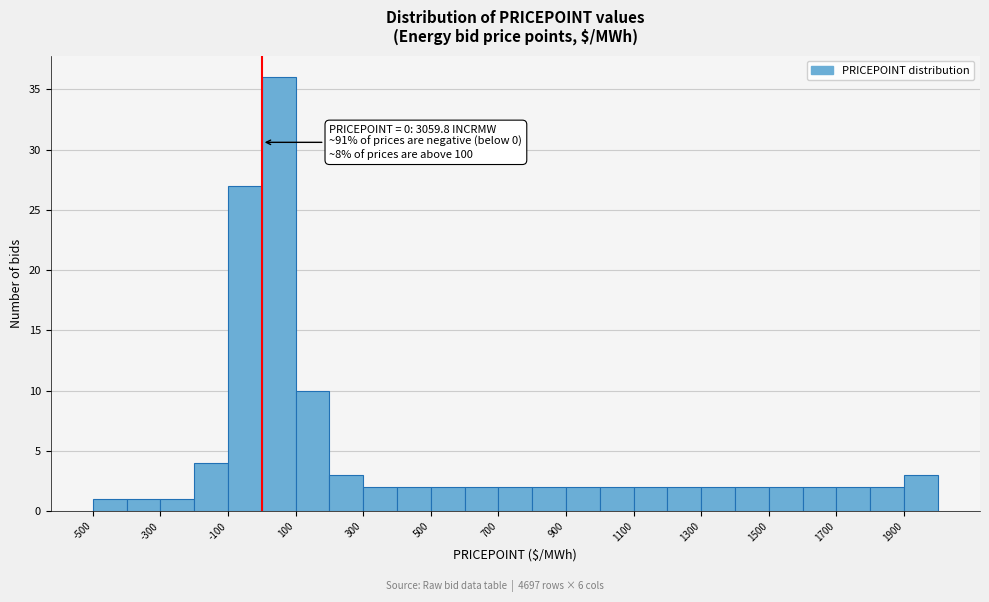

Which range on the x-axis has the tallest bar?

0 to 100